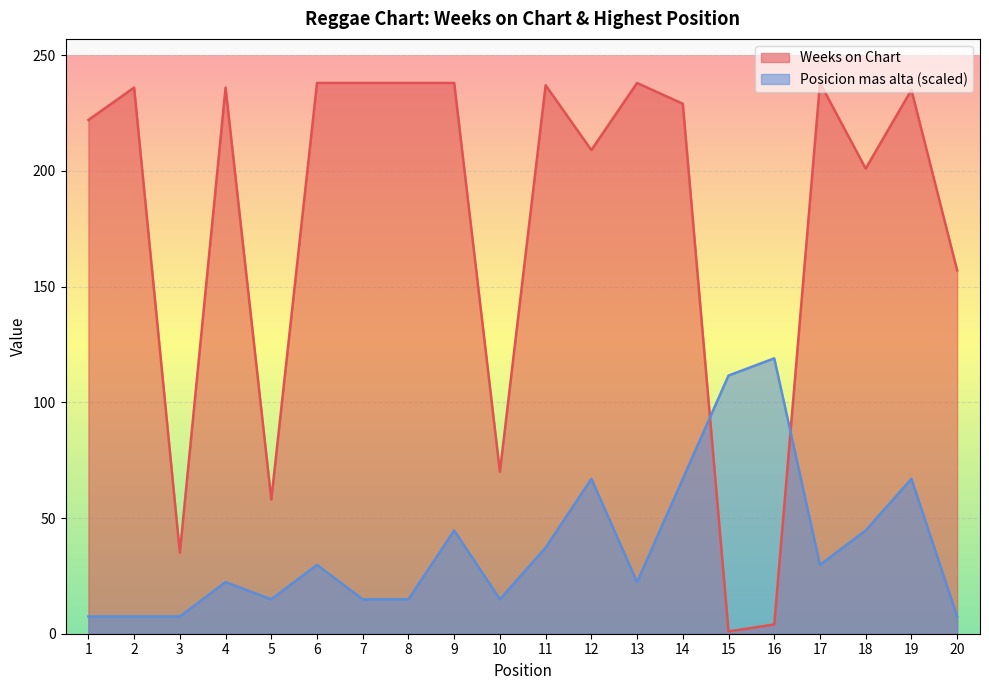

Between 5 and 8, which series saw the biggest shift?

Weeks on Chart